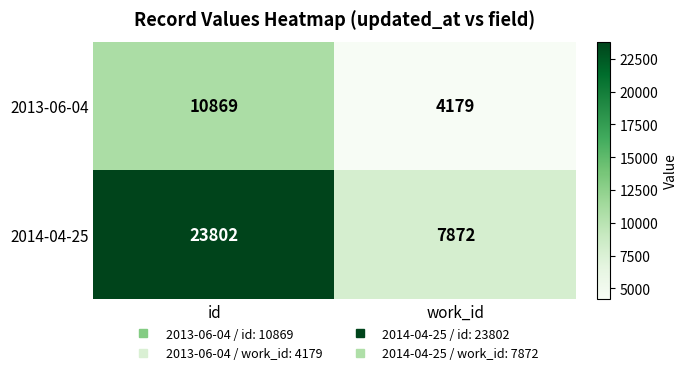

Reading right to left, what are all the values shown in this chart?

2013-06-04: 4179	10869
2014-04-25: 7872	23802